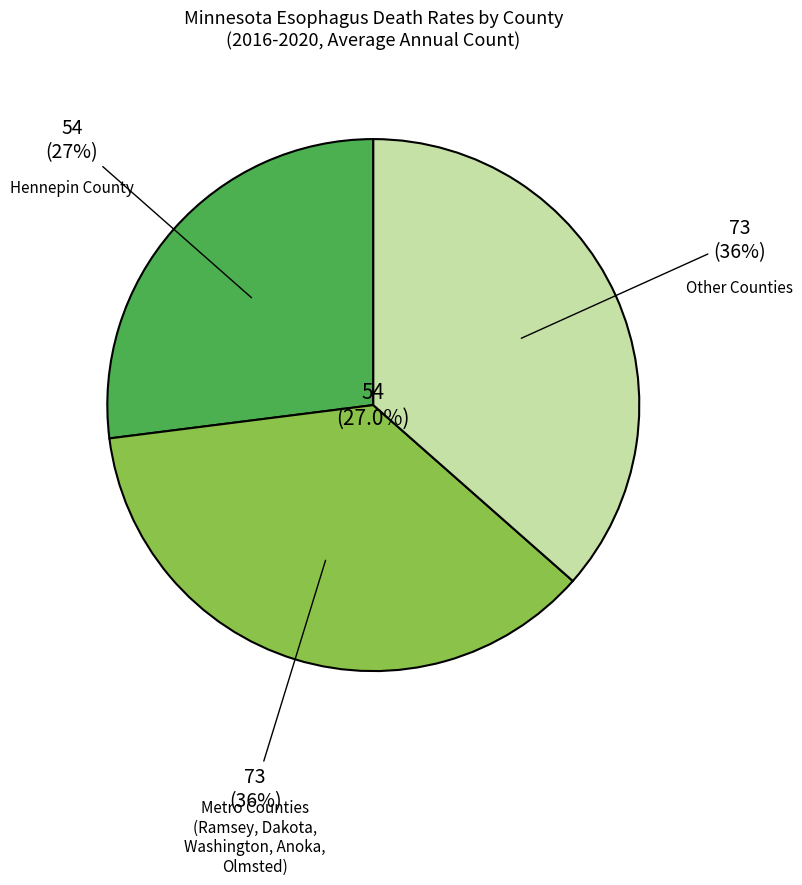

Does any single category account for the majority?

No